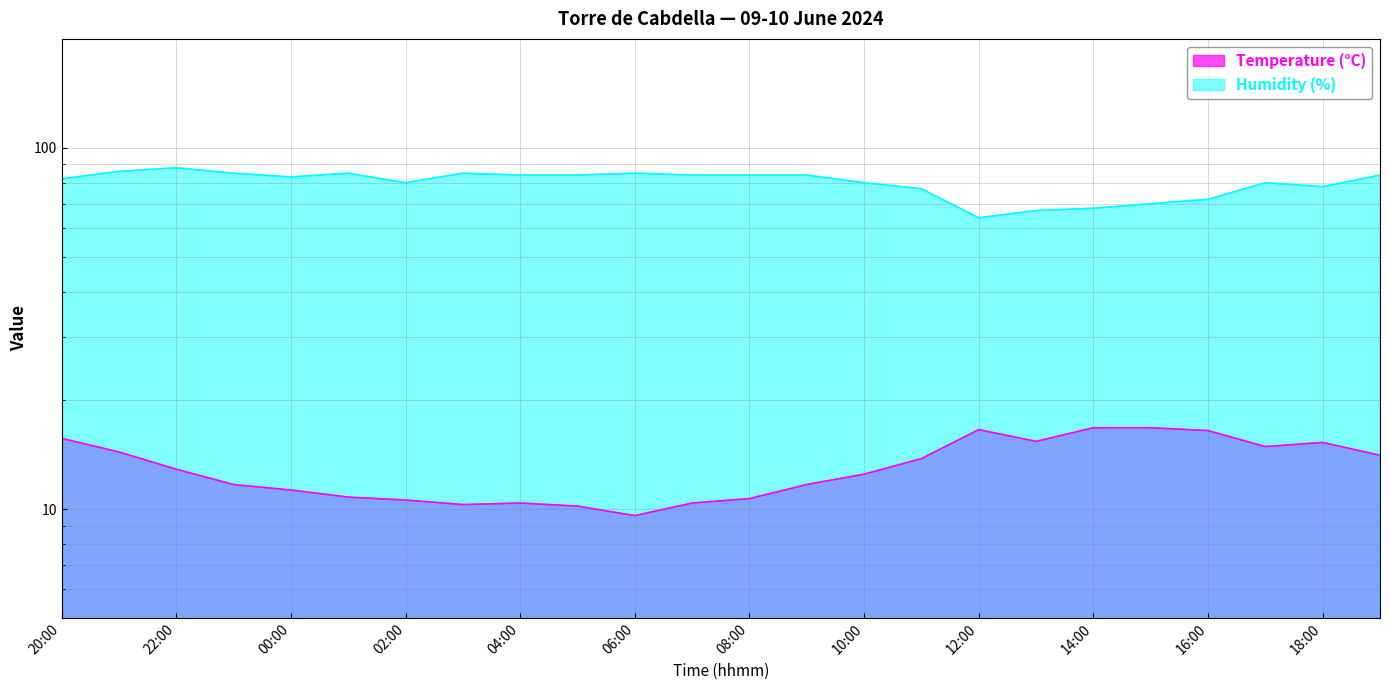

Where does the Humidity (%) series first go above 84?

21:00